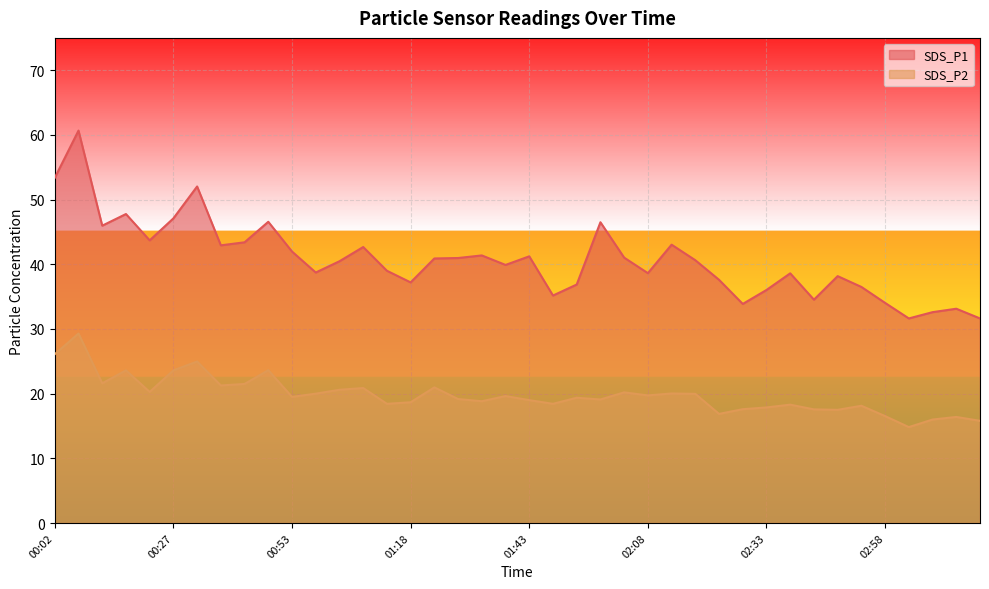

What is the approximate value of SDS_P2 at 01:08?

20.9